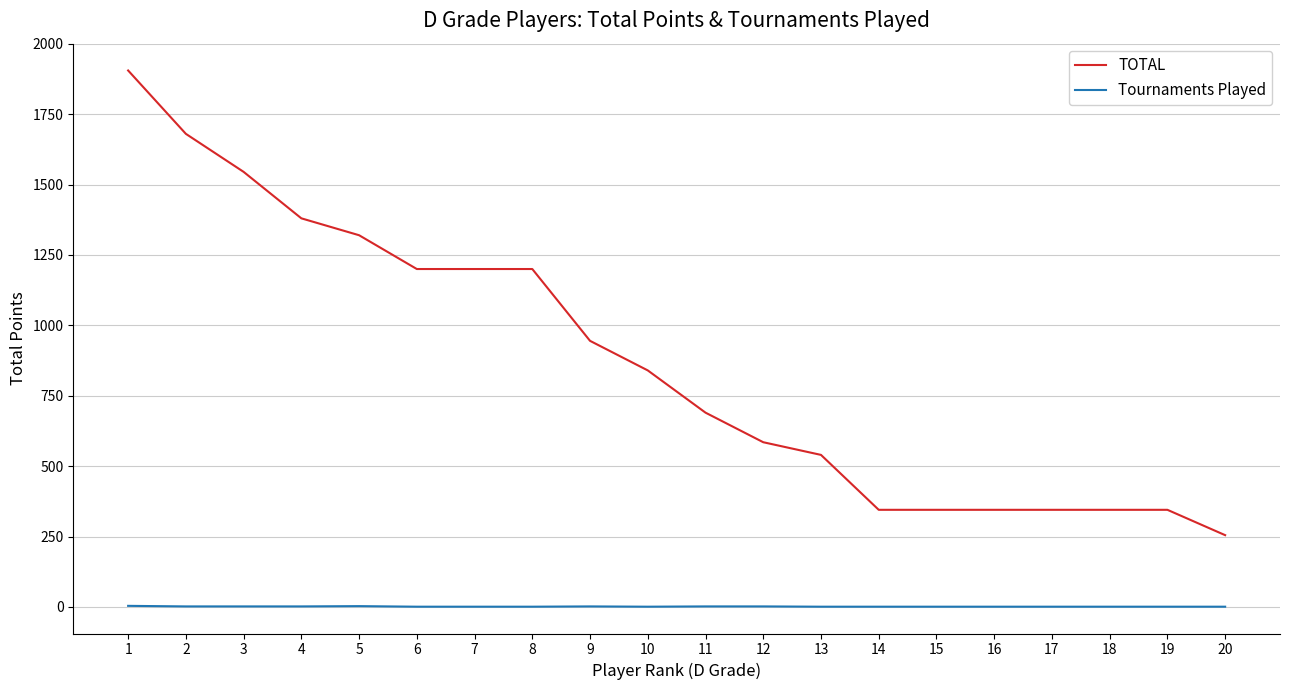

At which label does TOTAL reach its peak?

1